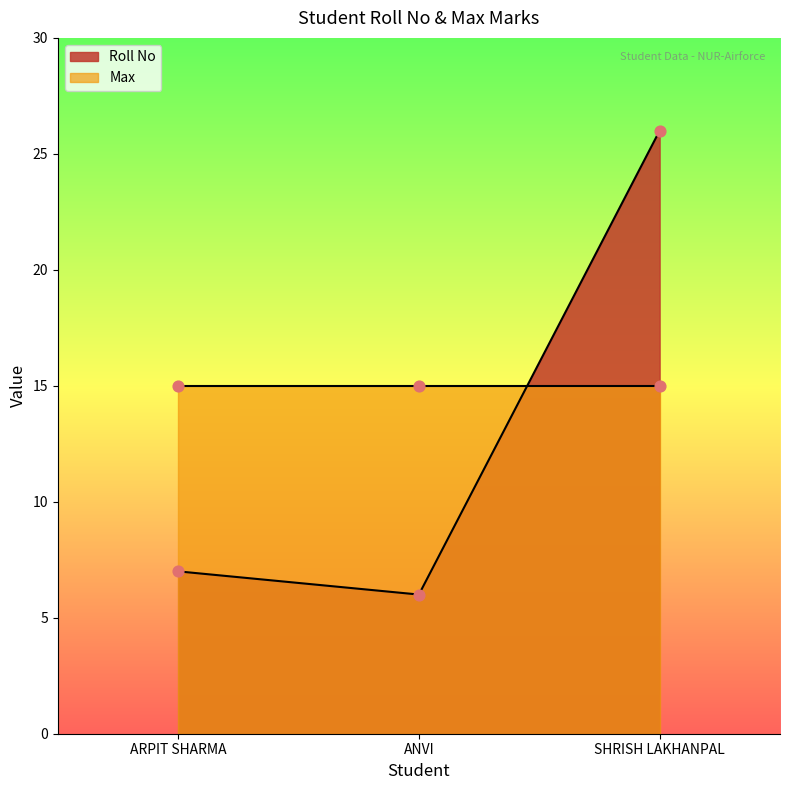

Which has a higher value, SHRISH LAKHANPAL or ARPIT SHARMA?

SHRISH LAKHANPAL